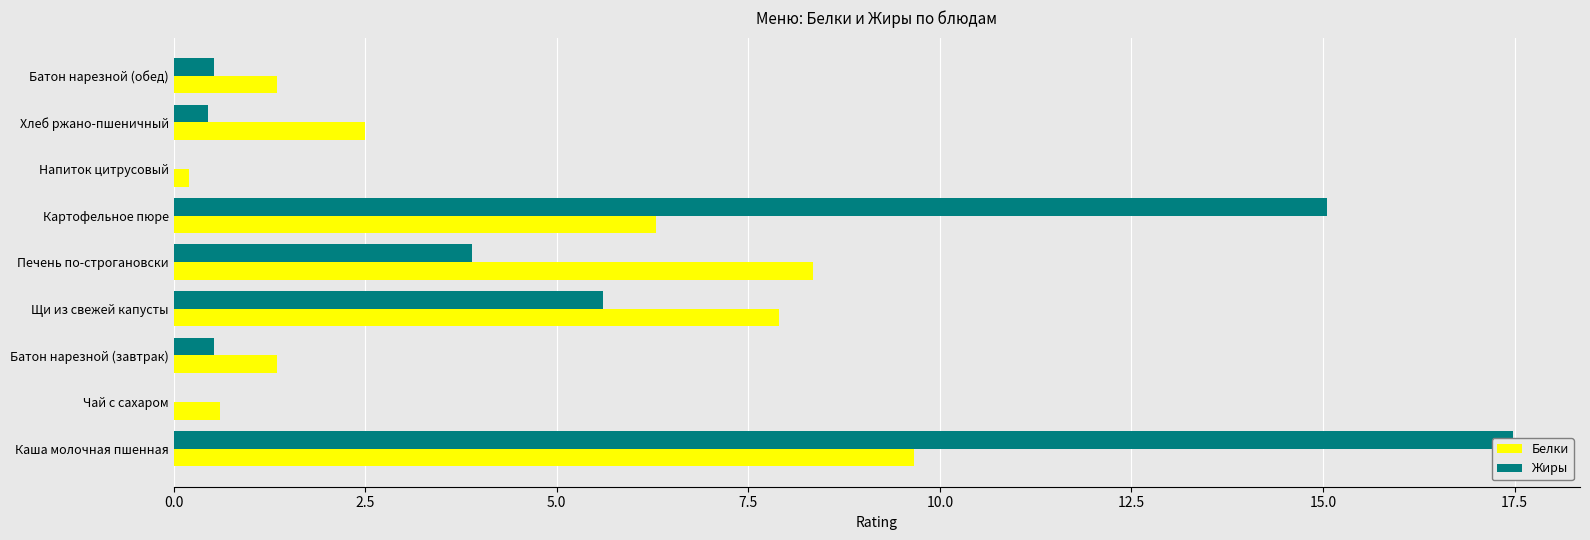

True or false: Белки has a value of 9.7 at Каша молочная пшенная.

True